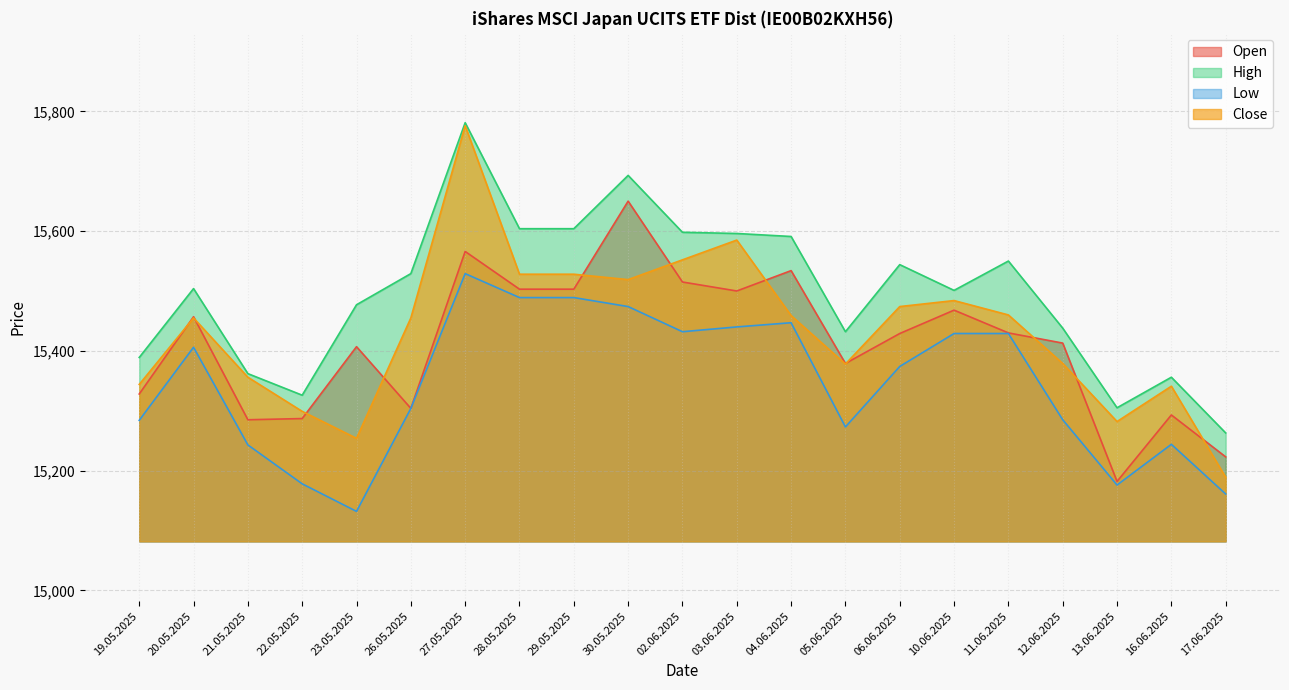

The High series shows 9105 at 05.06.2025. True or false?

False